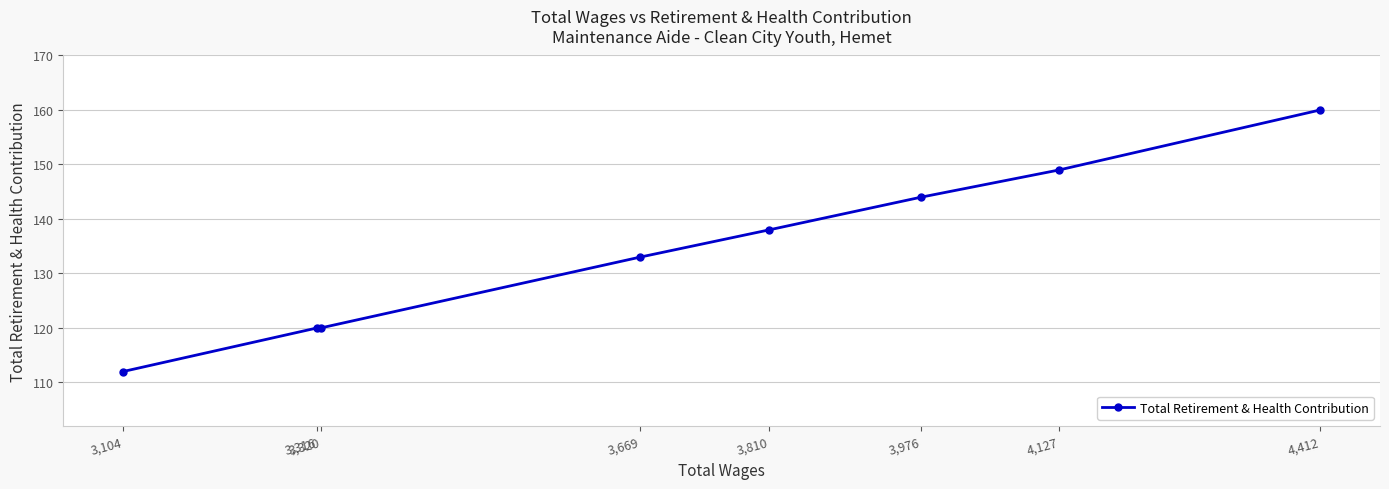

What is the sum of the values at 4,127 and 3,976?

293